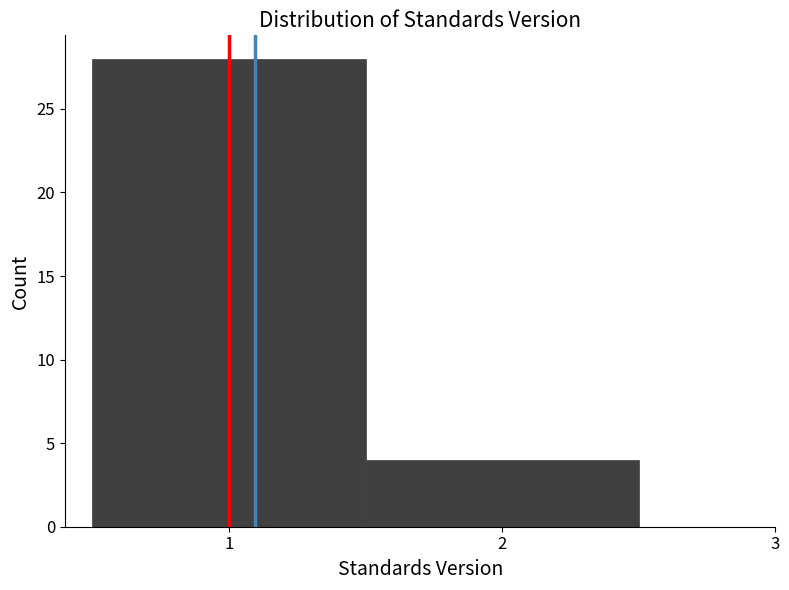

Reading left to right, transcribe this chart: for each bar, give the range it covers on the x-axis and its height. The values are not printed on the chart, so give them approximately, as read against the axis.

0.5 to 1.5: 28
1.5 to 2.5: 4